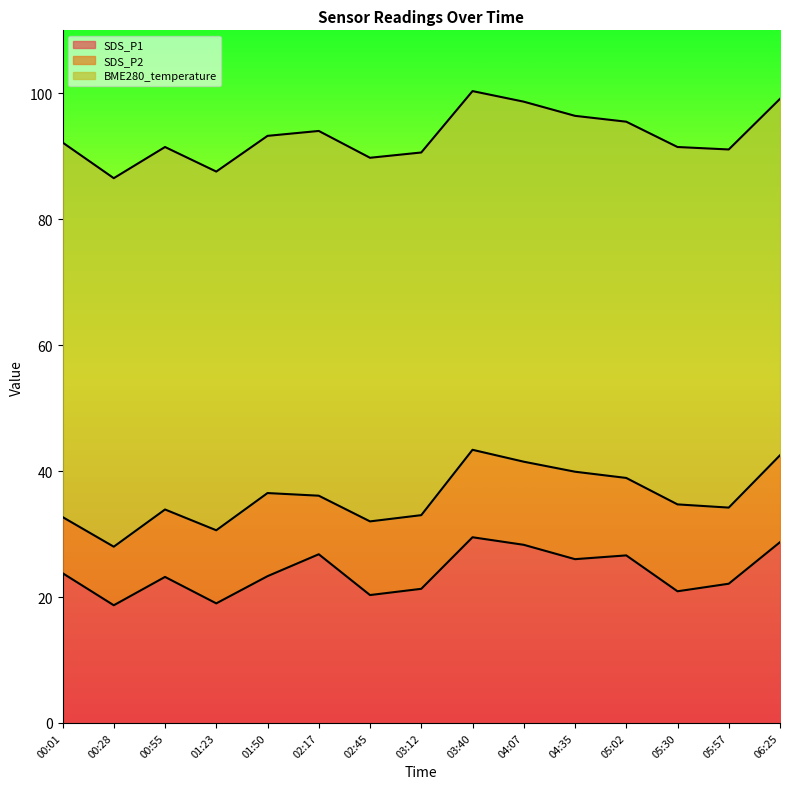

What is the minimum value for SDS_P1?

18.7